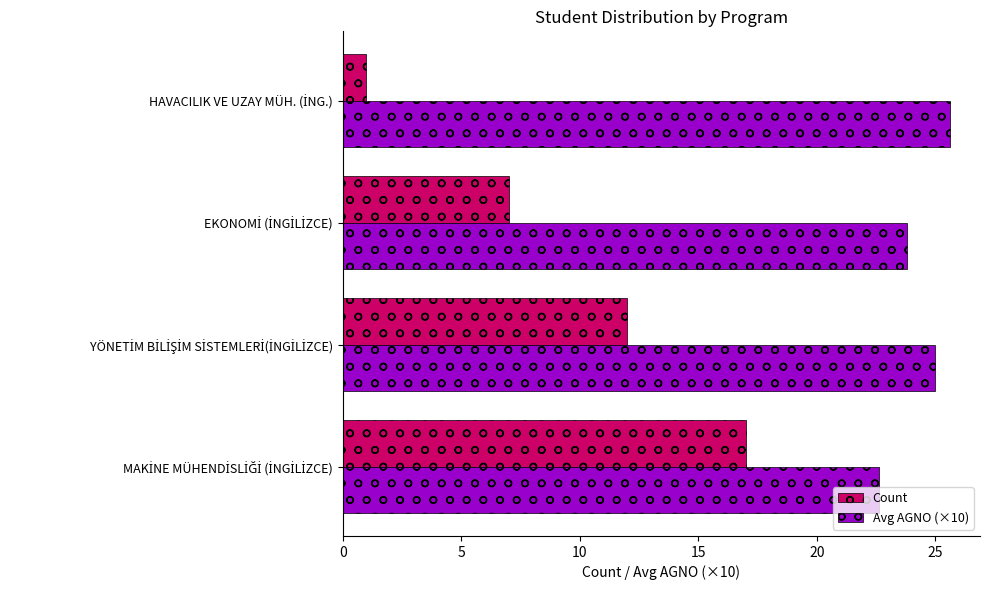

How many series are shown in this chart?

2